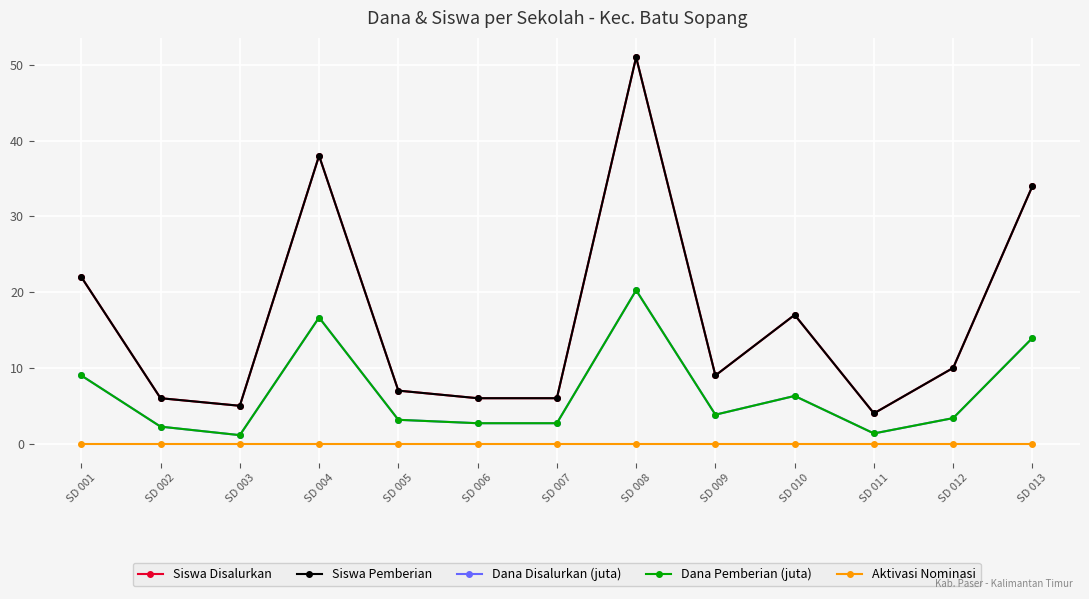

What is the total value across all series at SD 013?

95.9